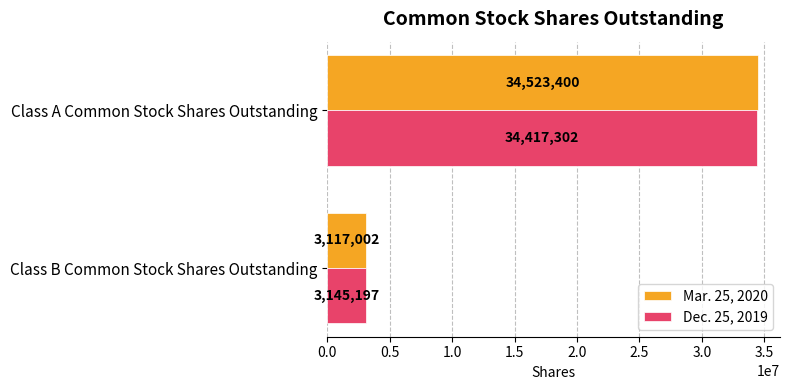

The Dec. 25, 2019 series shows 3145197 at Class B Common Stock Shares Outstanding. True or false?

True